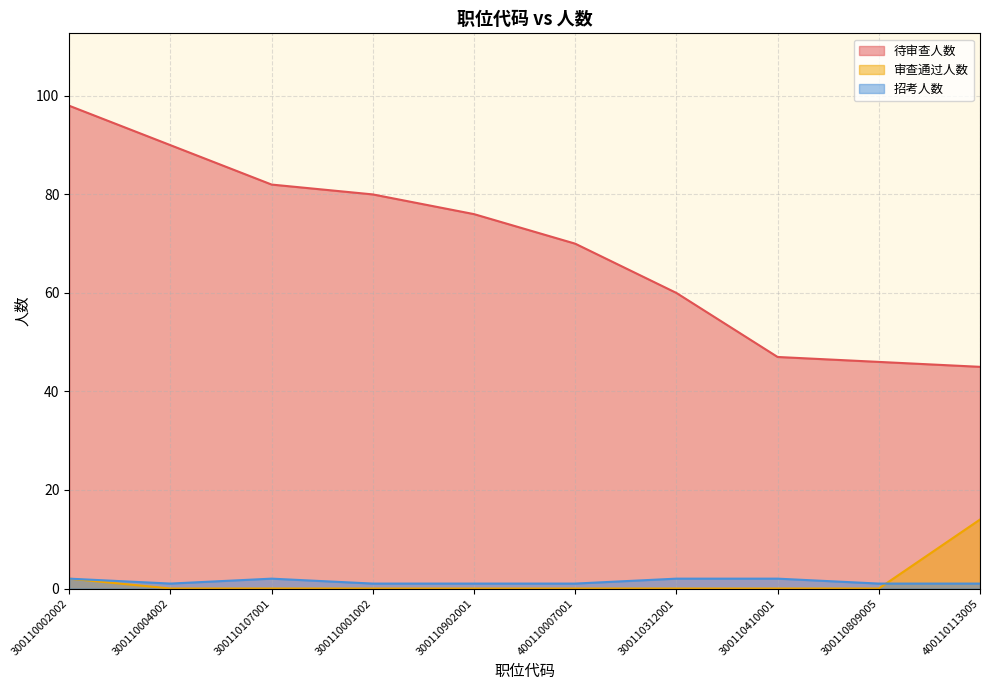

Where is 待审查人数 nearest to the value 71?

400110007001